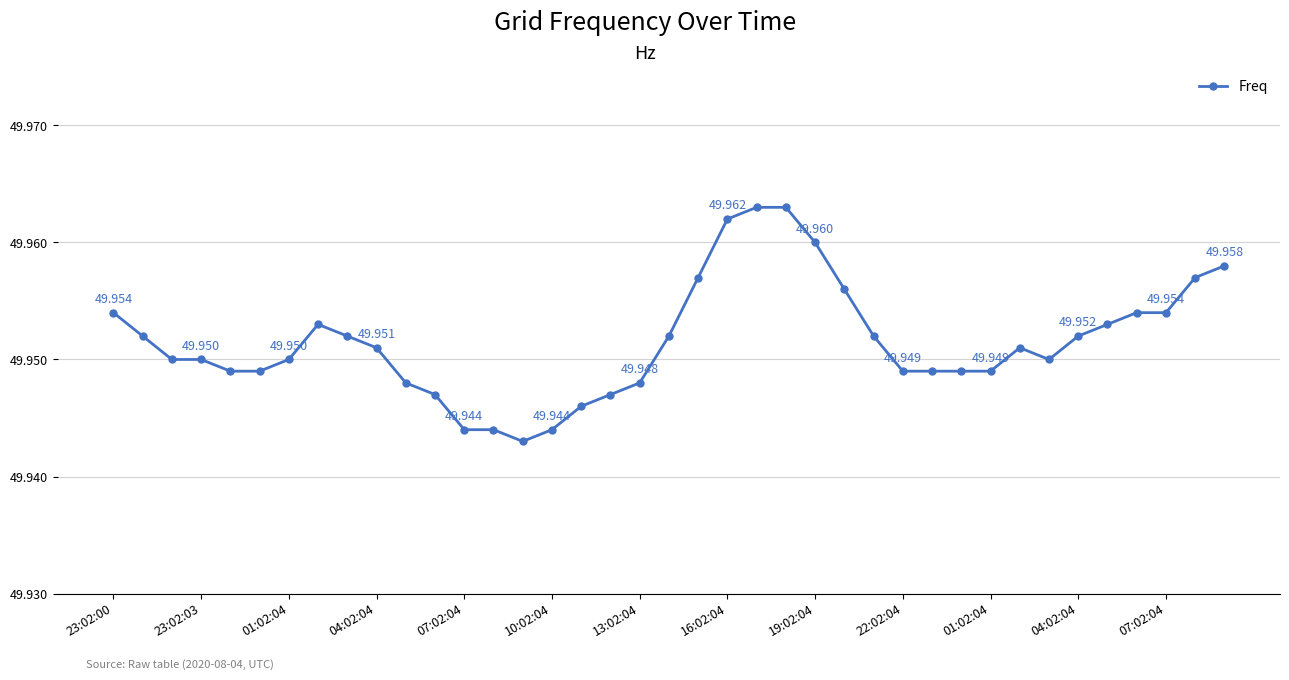

Is this an area chart (filled region under the line)?

No